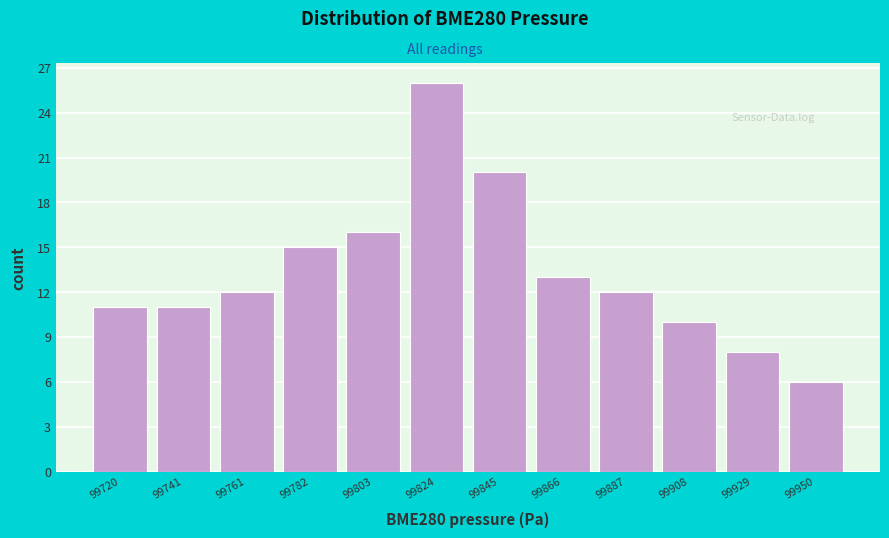

How tall is the bar that spans 99895 to 99920 on the x-axis? Neither the bar edges nor the heights are printed on the chart, so give them approximately, as read against the axes.

10